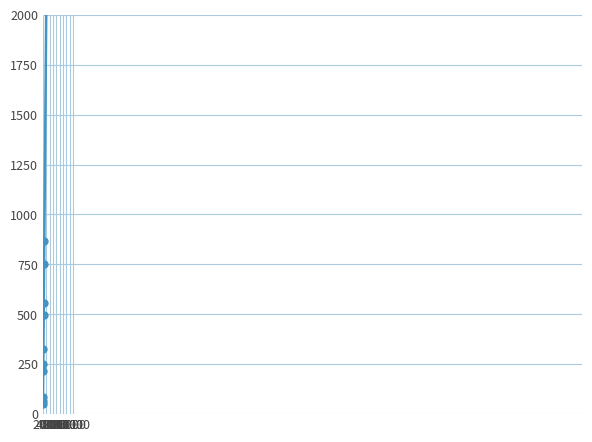

What is the difference between the maximum and minimum values?

307449